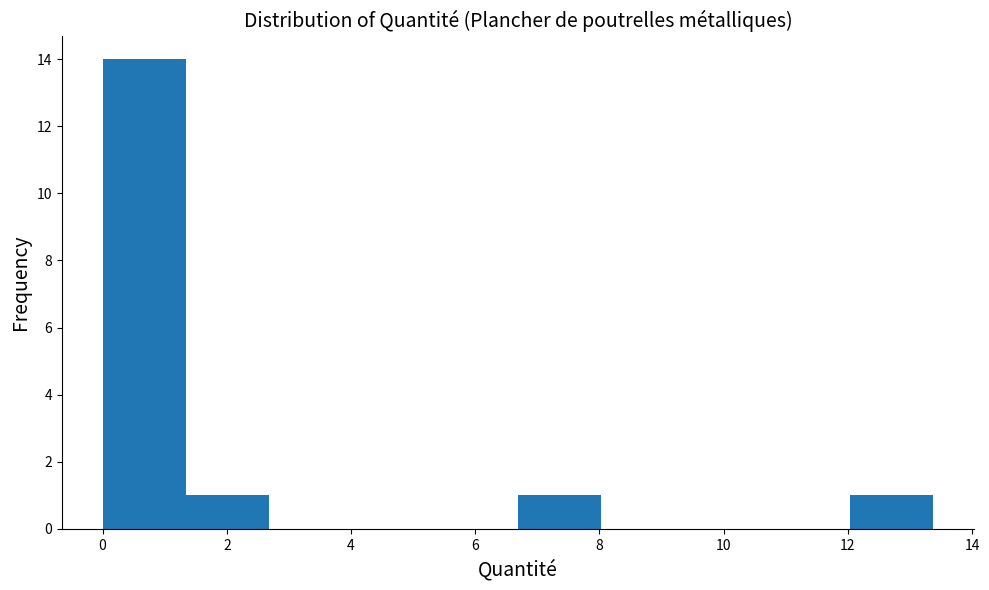

Over which range of the x-axis is the bar tallest?

0.0 to 1.4